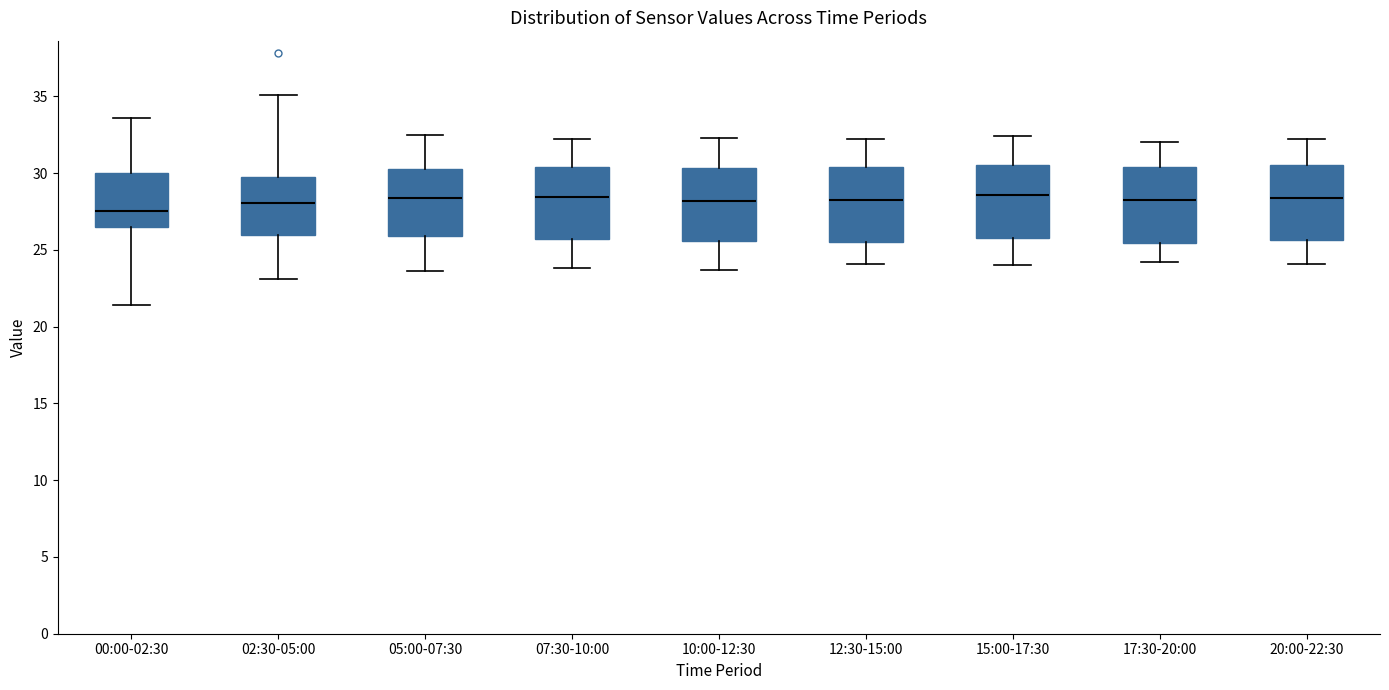

Reading left to right, transcribe this box plot: for each box, give where its median line is, the range the box spans, and where its two whiskers end, as read against the y-axis. The values are not printed on the chart, so give them approximately, as read against the axis.

00:00-02:30: median 27.5, box 26.5 to 30.0, whiskers 21.5 to 33.5
02:30-05:00: median 28.0, box 26.0 to 29.5, whiskers 23.0 to 35.0
05:00-07:30: median 28.5, box 26.0 to 30.5, whiskers 23.5 to 32.5
07:30-10:00: median 28.5, box 25.5 to 30.5, whiskers 24.0 to 32.0
10:00-12:30: median 28.0, box 25.5 to 30.5, whiskers 23.5 to 32.5
12:30-15:00: median 28.5, box 25.5 to 30.5, whiskers 24.0 to 32.0
15:00-17:30: median 28.5, box 26.0 to 30.5, whiskers 24.0 to 32.5
17:30-20:00: median 28.5, box 25.5 to 30.5, whiskers 24.0 to 32.0
20:00-22:30: median 28.5, box 25.5 to 30.5, whiskers 24.0 to 32.0